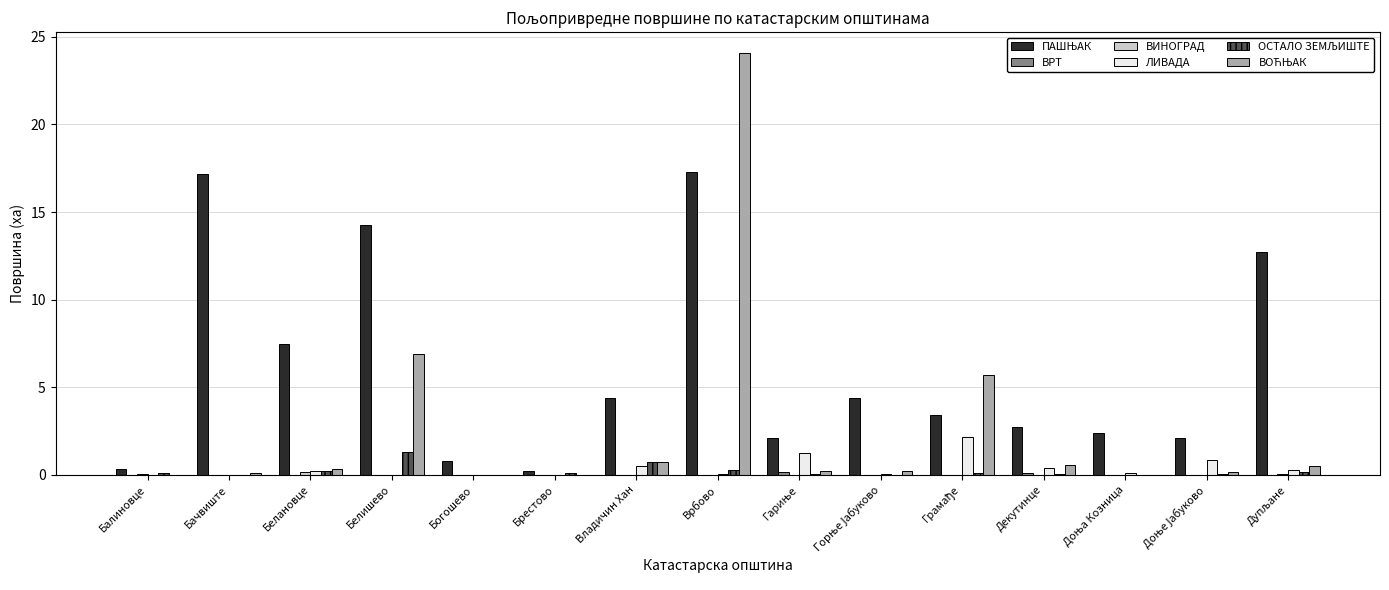

What is the maximum value shown in the chart?

24.1